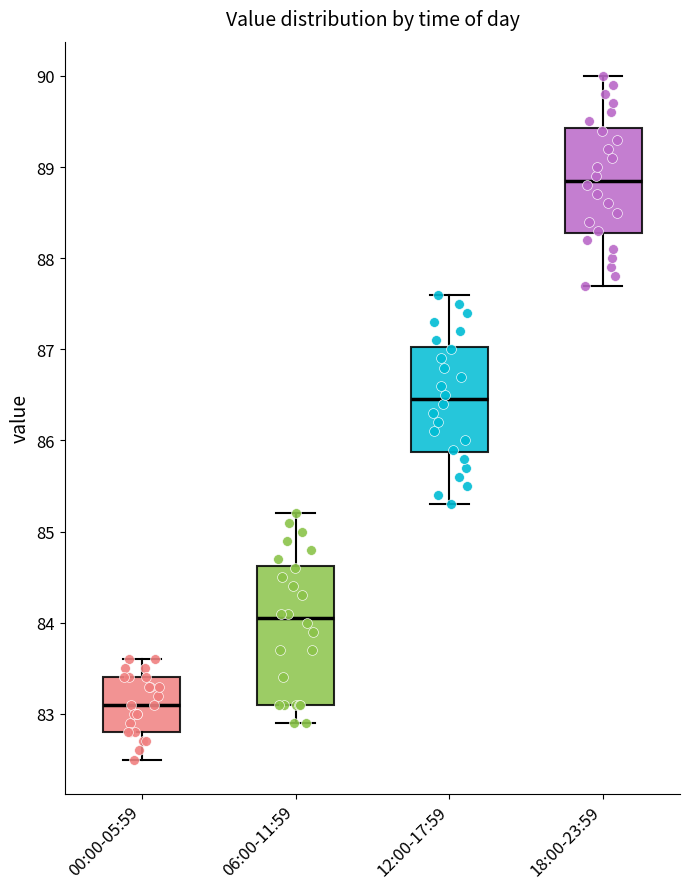

Reading left to right, transcribe this box plot: for each box, give where its median line is, the range the box spans, and where its two whiskers end, as read against the y-axis. The values are not printed on the chart, so give them approximately, as read against the axis.

00:00-05:59: median 83.1, box 82.8 to 83.4, whiskers 82.5 to 83.6
06:00-11:59: median 84.1, box 83.1 to 84.6, whiskers 82.9 to 85.2
12:00-17:59: median 86.5, box 85.9 to 87.0, whiskers 85.3 to 87.6
18:00-23:59: median 88.9, box 88.3 to 89.4, whiskers 87.7 to 90.0